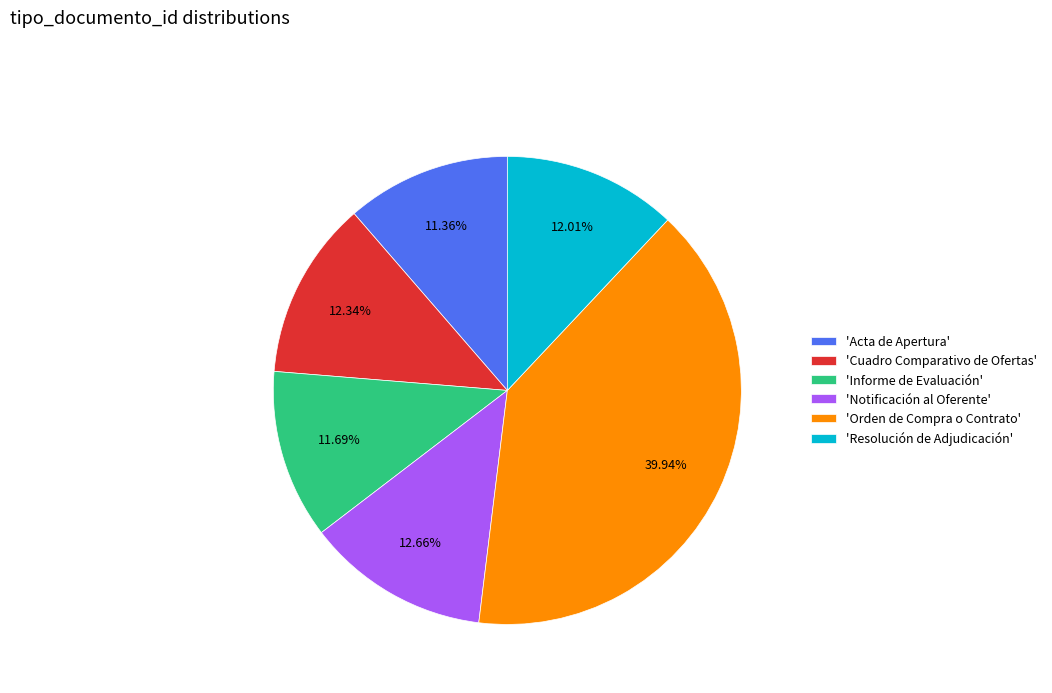

How many slices are in this pie chart?

6